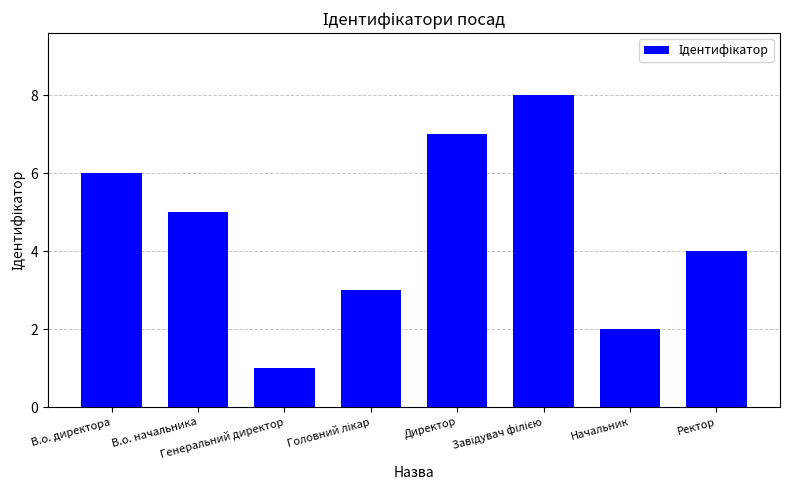

True or false: the data shows 6 at В.о. директора.

True